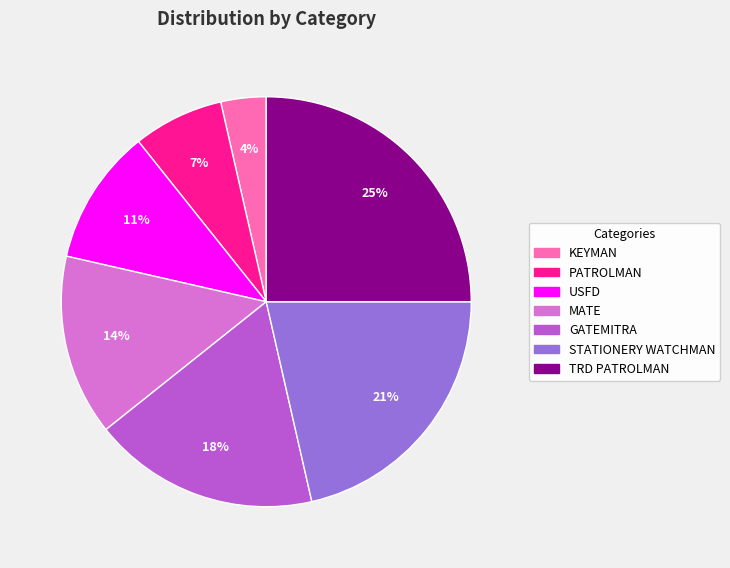

How many segments does this pie chart have?

7